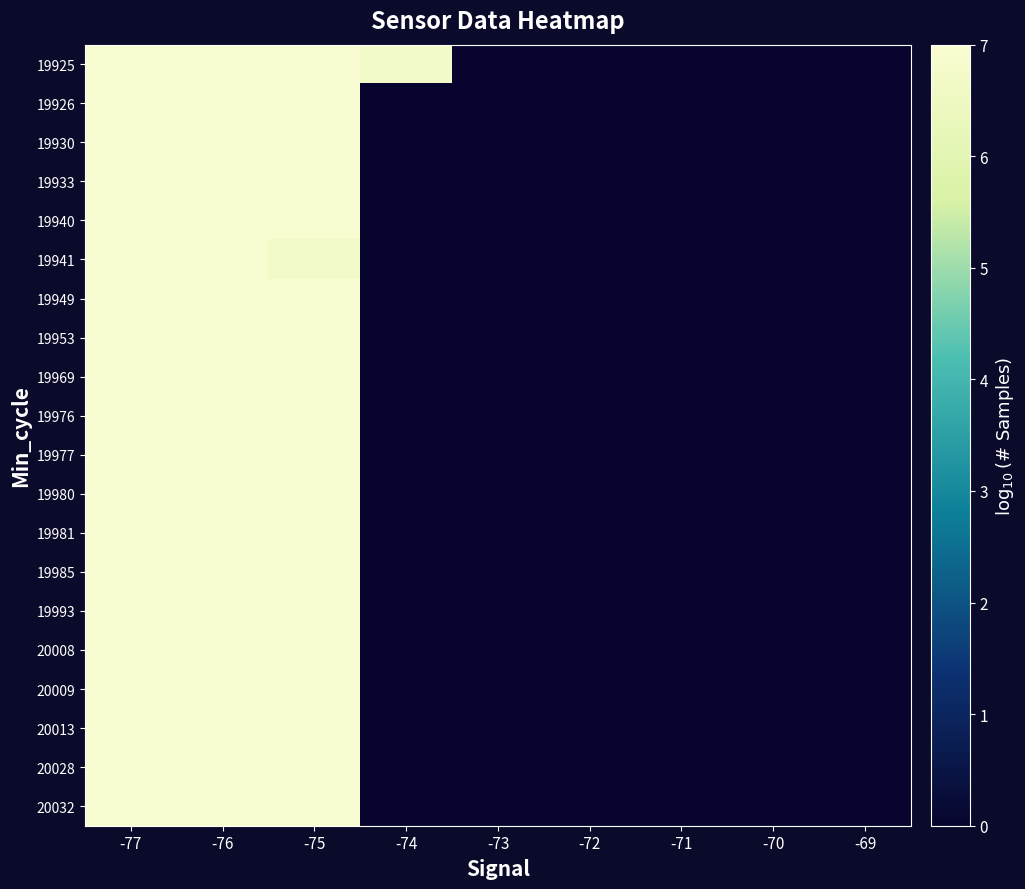

Reading left to right, list all the values displayed in this chart.

19925: -77=7.0	-76=7.3	-75=7.0	-74=6.7	-73=0.0	-72=0.0	-71=0.0	-70=0.0	-69=0.0
19926: -77=7.2	-76=7.3	-75=7.0	-74=0.0	-73=0.0	-72=0.0	-71=0.0	-70=0.0	-69=0.0
19930: -77=7.2	-76=7.3	-75=7.0	-74=0.0	-73=0.0	-72=0.0	-71=0.0	-70=0.0	-69=0.0
19933: -77=7.0	-76=7.4	-75=7.0	-74=0.0	-73=0.0	-72=0.0	-71=0.0	-70=0.0	-69=0.0
19940: -77=7.2	-76=7.3	-75=7.0	-74=0.0	-73=0.0	-72=0.0	-71=0.0	-70=0.0	-69=0.0
19941: -77=7.2	-76=7.4	-75=6.7	-74=0.0	-73=0.0	-72=0.0	-71=0.0	-70=0.0	-69=0.0
19949: -77=7.2	-76=7.3	-75=7.0	-74=0.0	-73=0.0	-72=0.0	-71=0.0	-70=0.0	-69=0.0
19953: -77=7.0	-76=7.4	-75=7.0	-74=0.0	-73=0.0	-72=0.0	-71=0.0	-70=0.0	-69=0.0
19969: -77=7.0	-76=7.4	-75=7.0	-74=0.0	-73=0.0	-72=0.0	-71=0.0	-70=0.0	-69=0.0
19976: -77=7.0	-76=7.4	-75=7.0	-74=0.0	-73=0.0	-72=0.0	-71=0.0	-70=0.0	-69=0.0
19977: -77=7.0	-76=7.4	-75=7.0	-74=0.0	-73=0.0	-72=0.0	-71=0.0	-70=0.0	-69=0.0
19980: -77=7.2	-76=7.3	-75=7.0	-74=0.0	-73=0.0	-72=0.0	-71=0.0	-70=0.0	-69=0.0
19981: -77=7.2	-76=7.3	-75=7.0	-74=0.0	-73=0.0	-72=0.0	-71=0.0	-70=0.0	-69=0.0
19985: -77=7.0	-76=7.4	-75=7.0	-74=0.0	-73=0.0	-72=0.0	-71=0.0	-70=0.0	-69=0.0
19993: -77=7.0	-76=7.4	-75=7.0	-74=0.0	-73=0.0	-72=0.0	-71=0.0	-70=0.0	-69=0.0
20008: -77=7.0	-76=7.4	-75=7.0	-74=0.0	-73=0.0	-72=0.0	-71=0.0	-70=0.0	-69=0.0
20009: -77=7.0	-76=7.4	-75=7.0	-74=0.0	-73=0.0	-72=0.0	-71=0.0	-70=0.0	-69=0.0
20013: -77=7.0	-76=7.4	-75=7.0	-74=0.0	-73=0.0	-72=0.0	-71=0.0	-70=0.0	-69=0.0
20028: -77=7.2	-76=7.3	-75=7.0	-74=0.0	-73=0.0	-72=0.0	-71=0.0	-70=0.0	-69=0.0
20032: -77=7.2	-76=7.3	-75=7.0	-74=0.0	-73=0.0	-72=0.0	-71=0.0	-70=0.0	-69=0.0